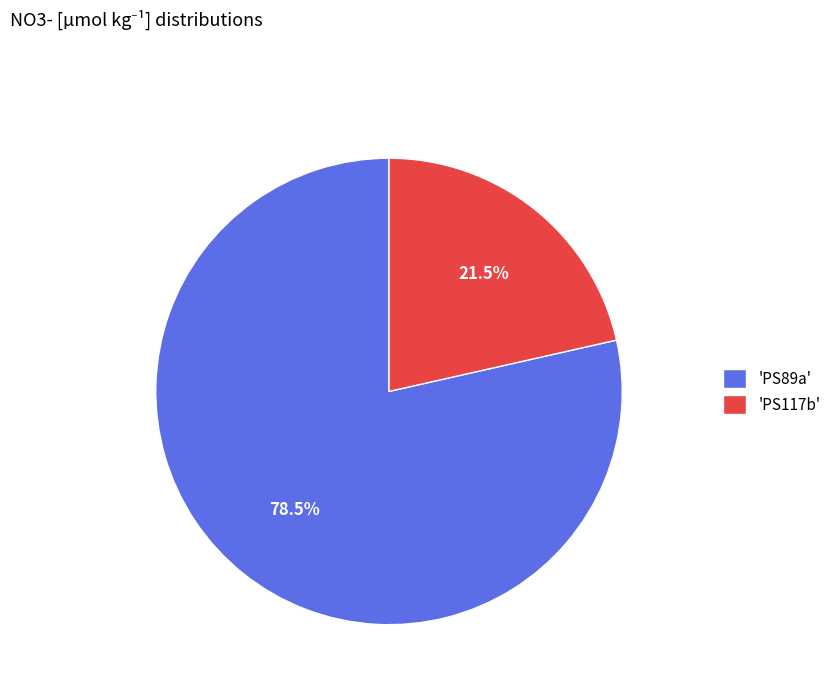

Rank the categories by value from highest to lowest.

'PS89a', 'PS117b'